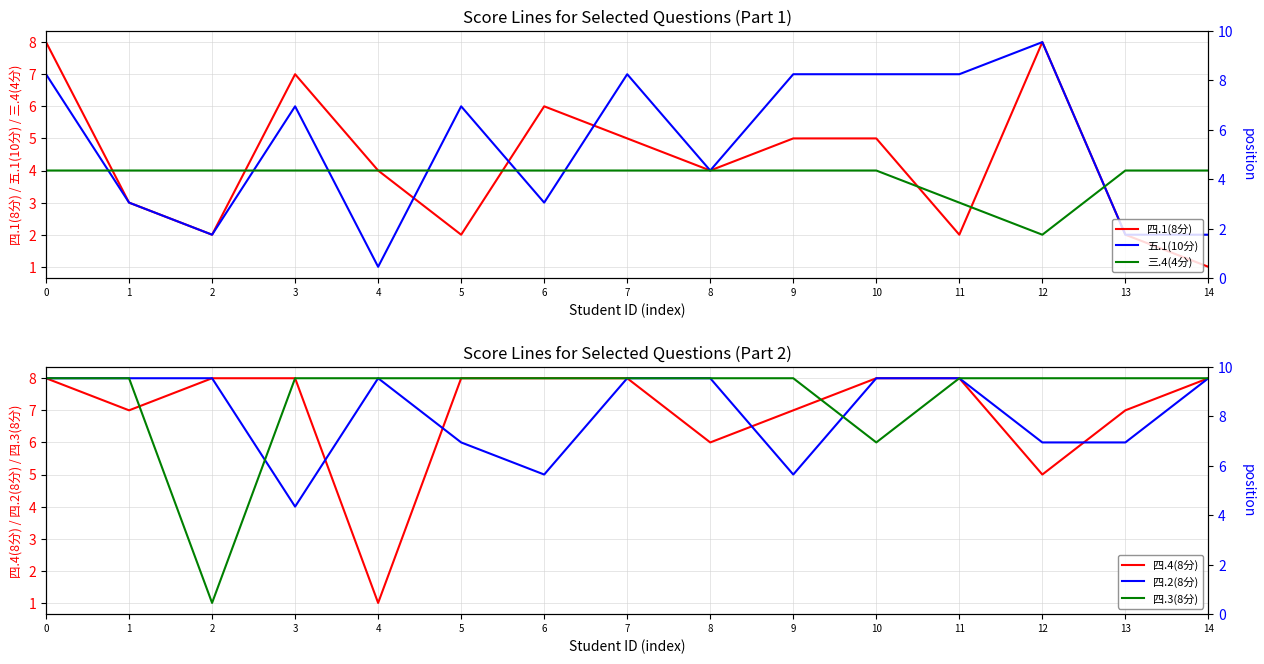

What are all the series names shown in the legend?

四.1(8分), 五.1(10分), 三.4(4分), 四.4(8分), 四.2(8分), 四.3(8分)